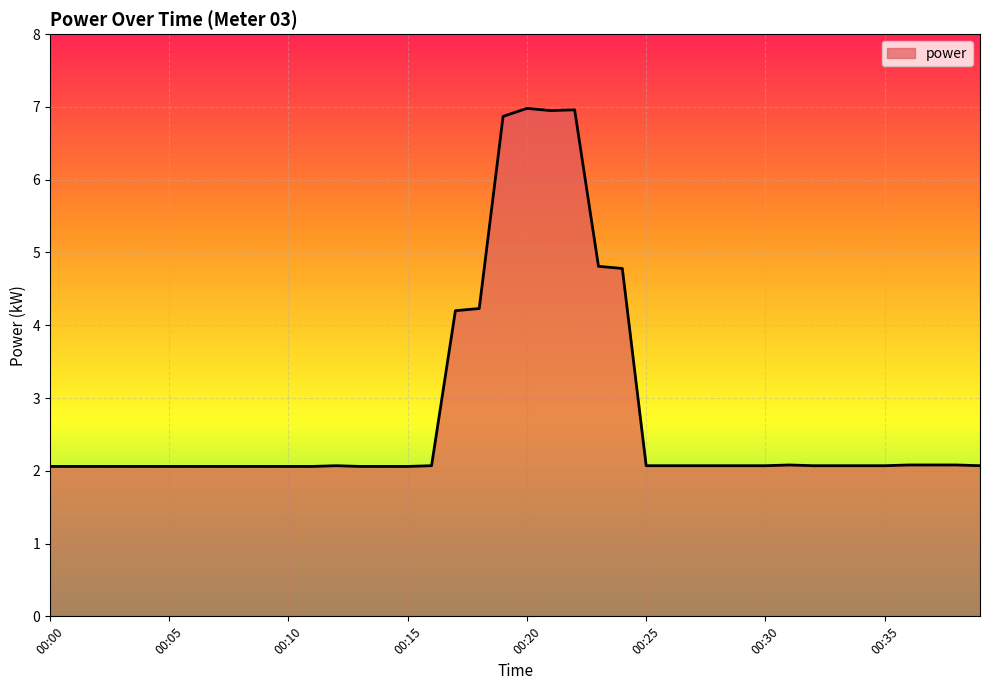

What is the minimum value shown in the chart?

2.1